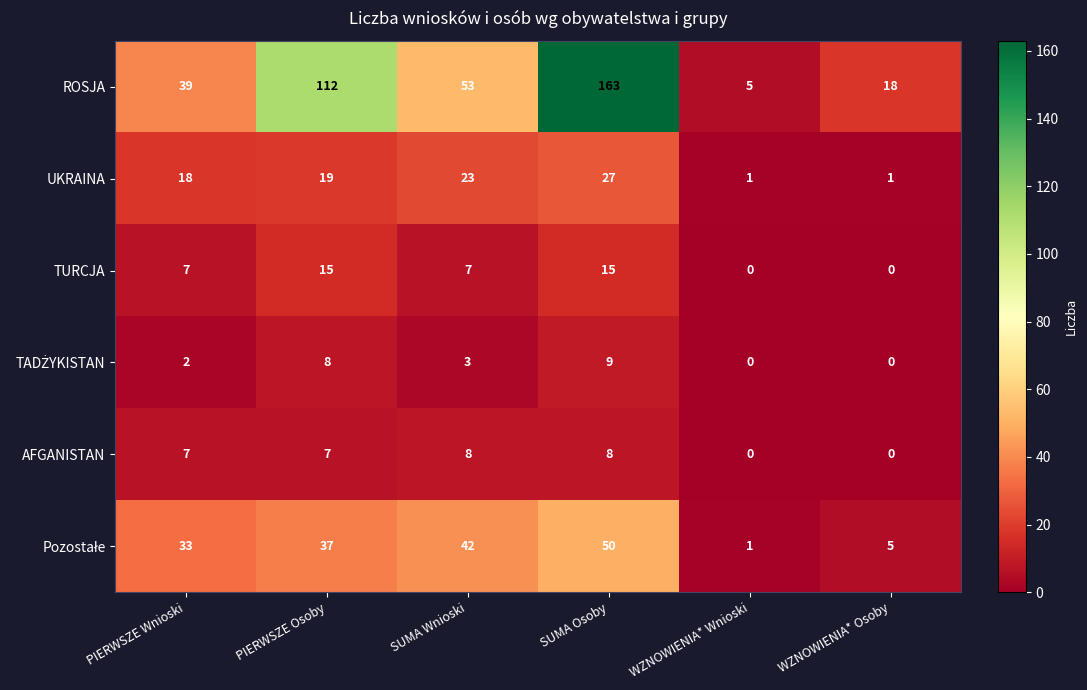

What is the difference between the maximum and minimum values in the UKRAINA series?

26